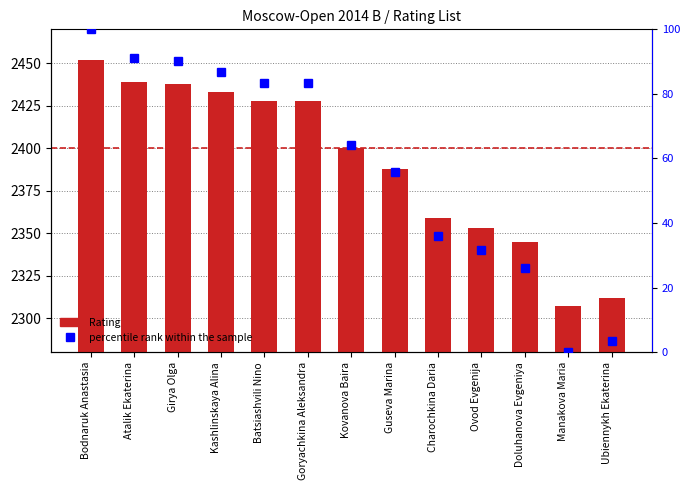

What is the greatest value displayed?

2452.0